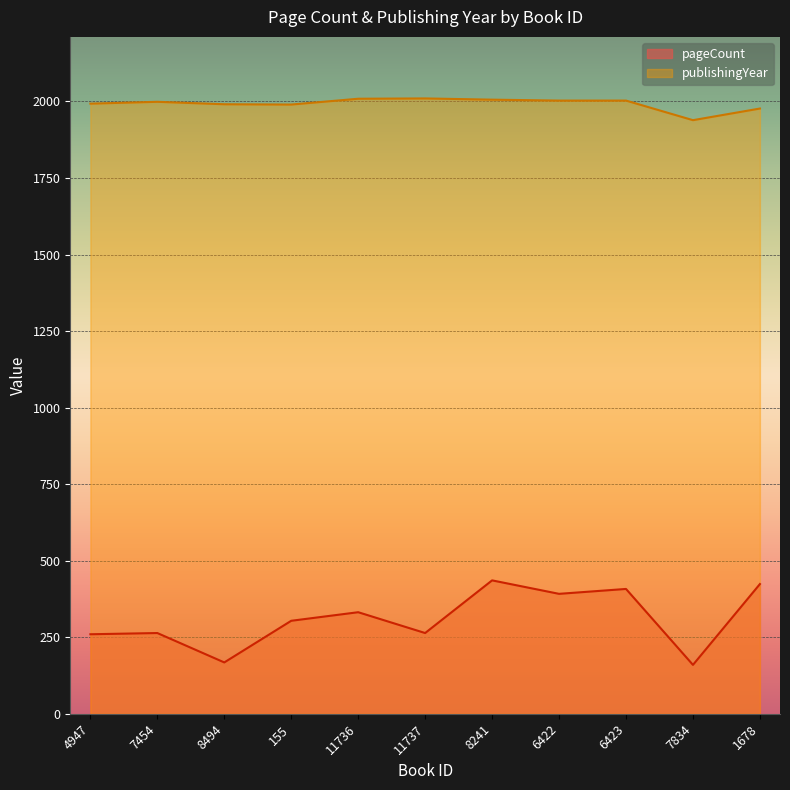

Which label corresponds to the smallest value in the chart?

7834